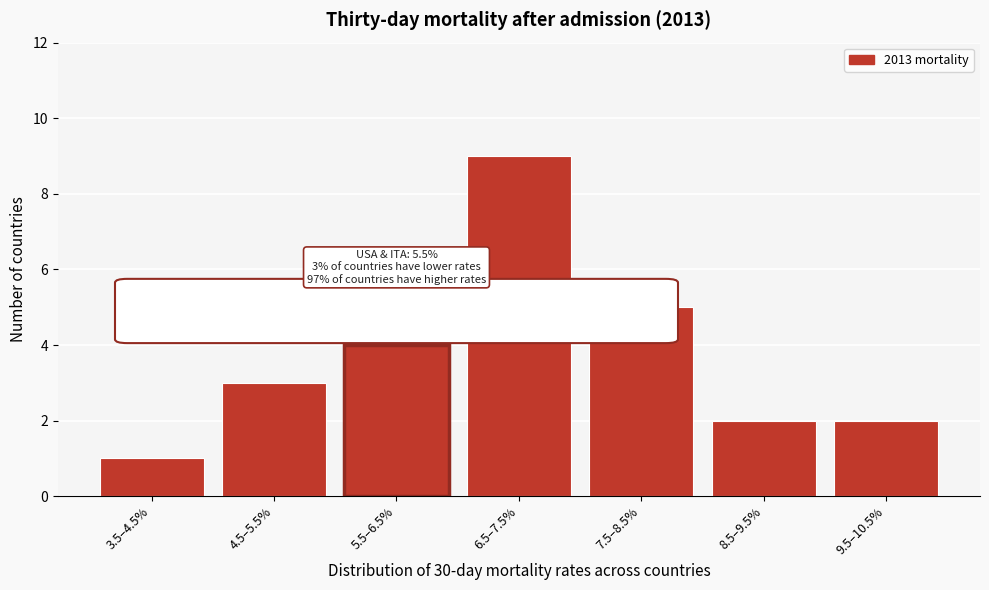

Reading left to right, what are all the values shown in this chart?

1	3	4	9	5	2	2